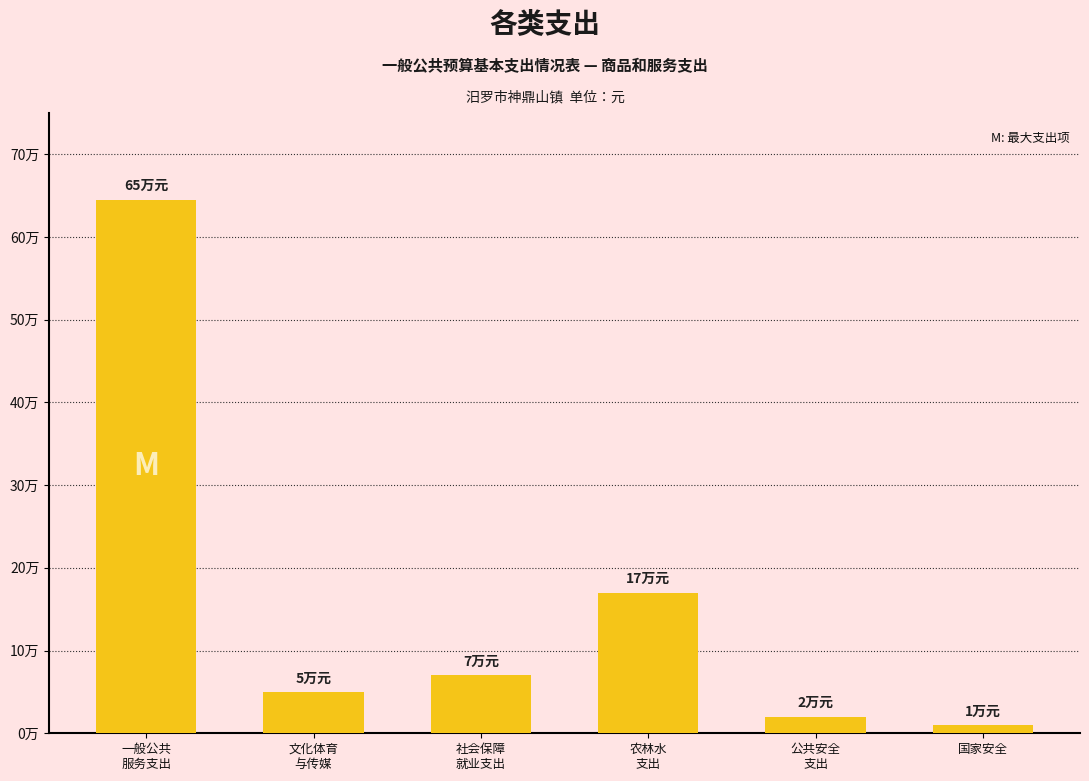

Approximately how many times larger is the value at 一般公共
服务支出 compared to 文化体育
与传媒?

12.9